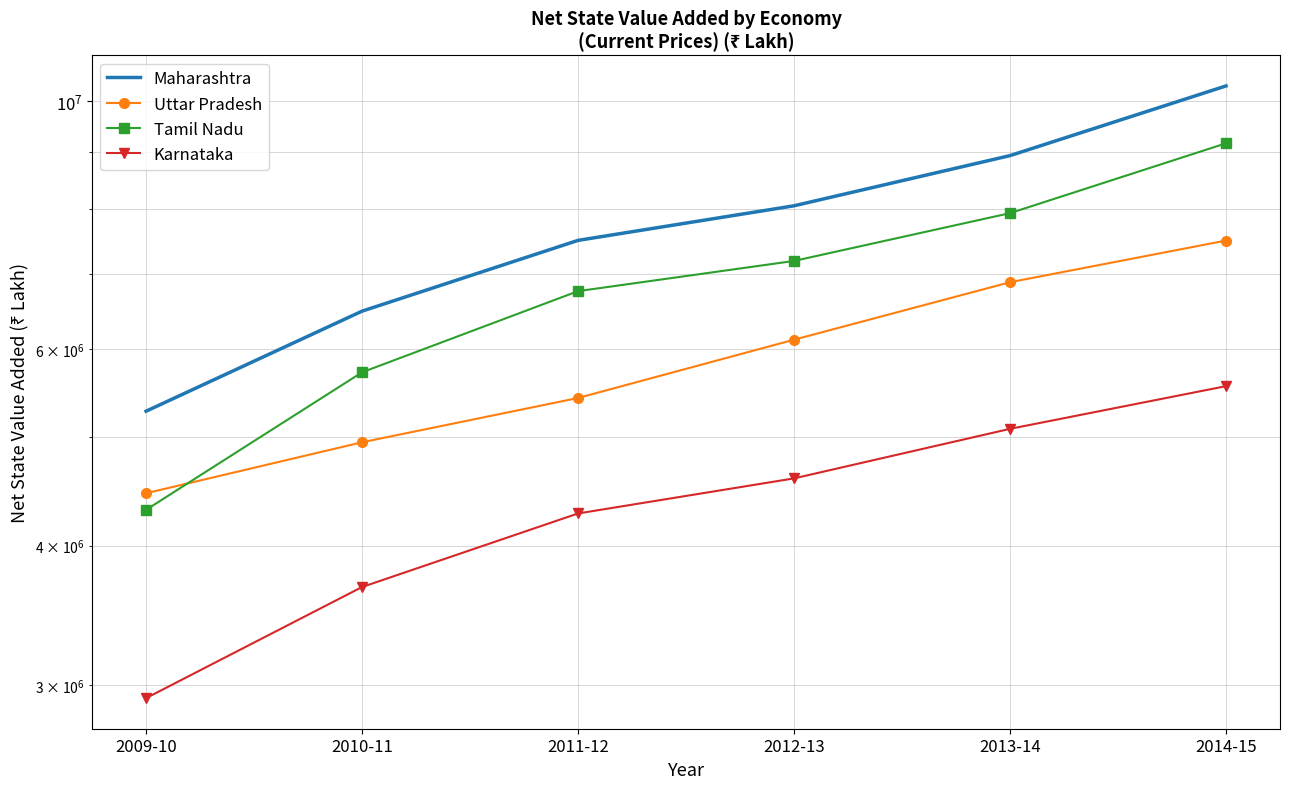

The value of Maharashtra at 2013-14 is 8939970. True or false?

True